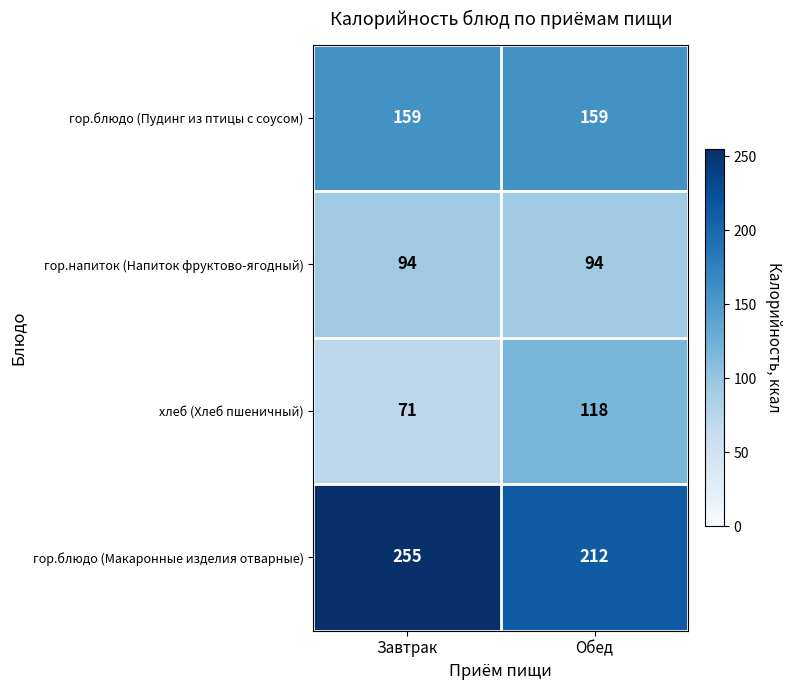

Between Завтрак and Обед, which series saw the biggest shift?

хлеб (Хлеб пшеничный)